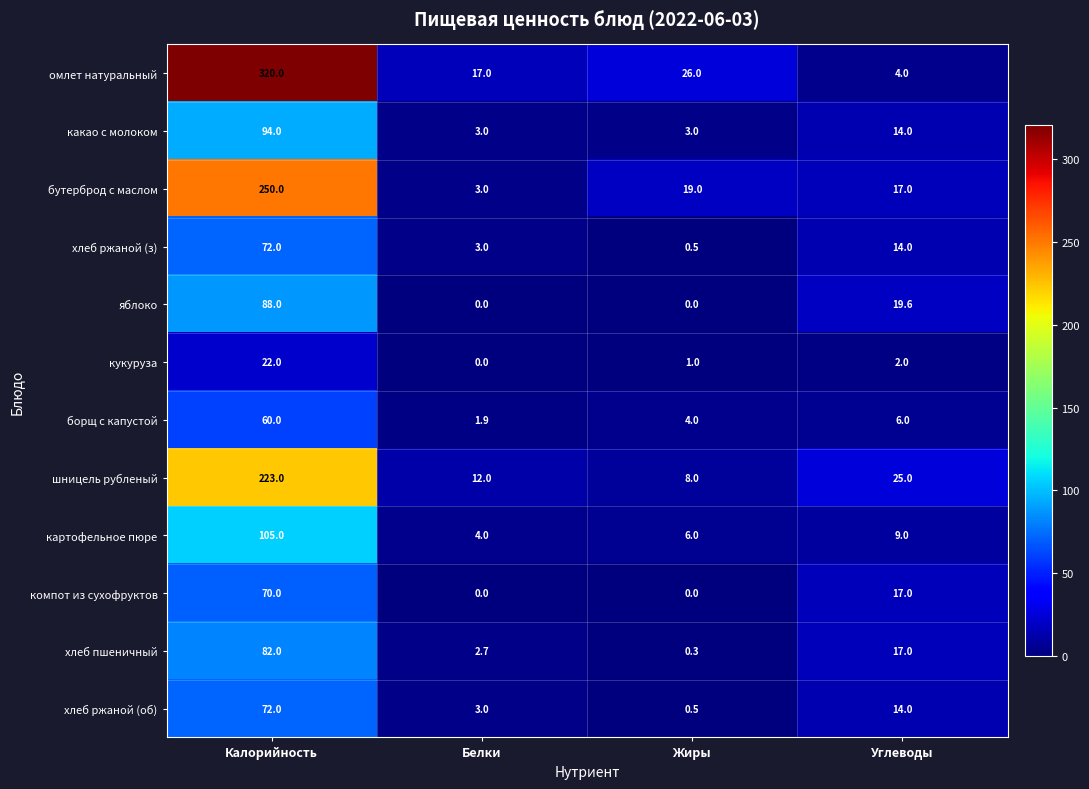

What is the sum of all хлеб ржаной (об) values?

89.5